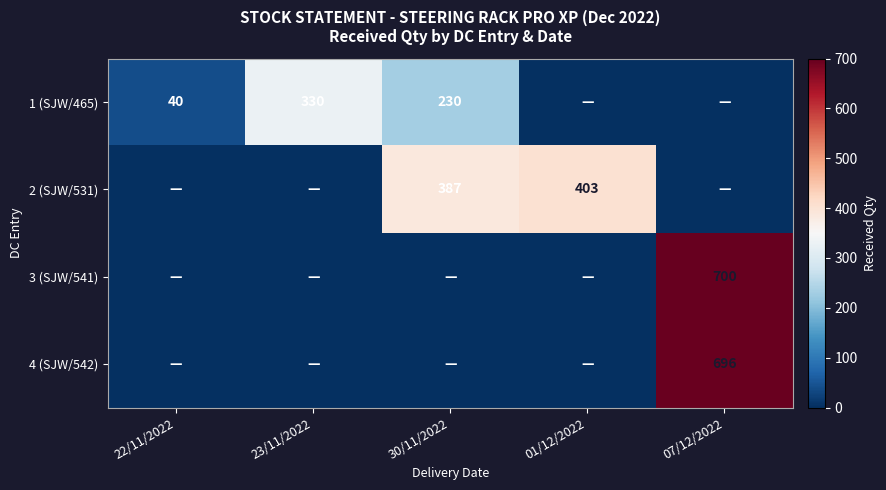

The value of 1 (SJW/465) at 22/11/2022 is 40. True or false?

True